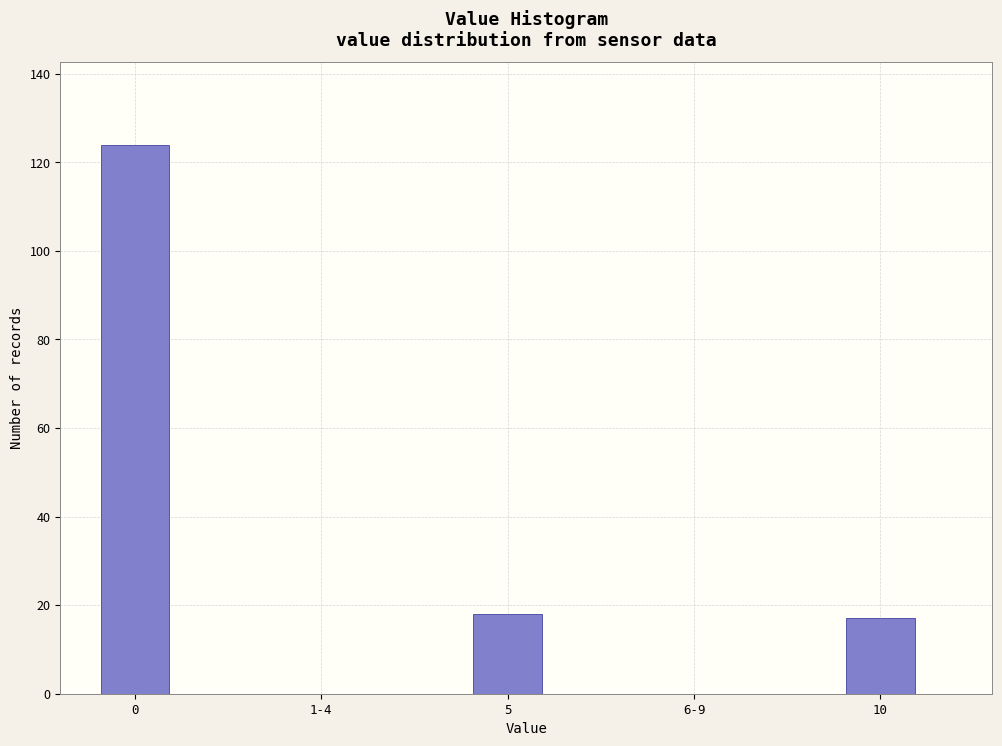

Reading right to left, what are all the values shown in this chart?

10=17	6-9=0	5=18	1-4=0	0=124